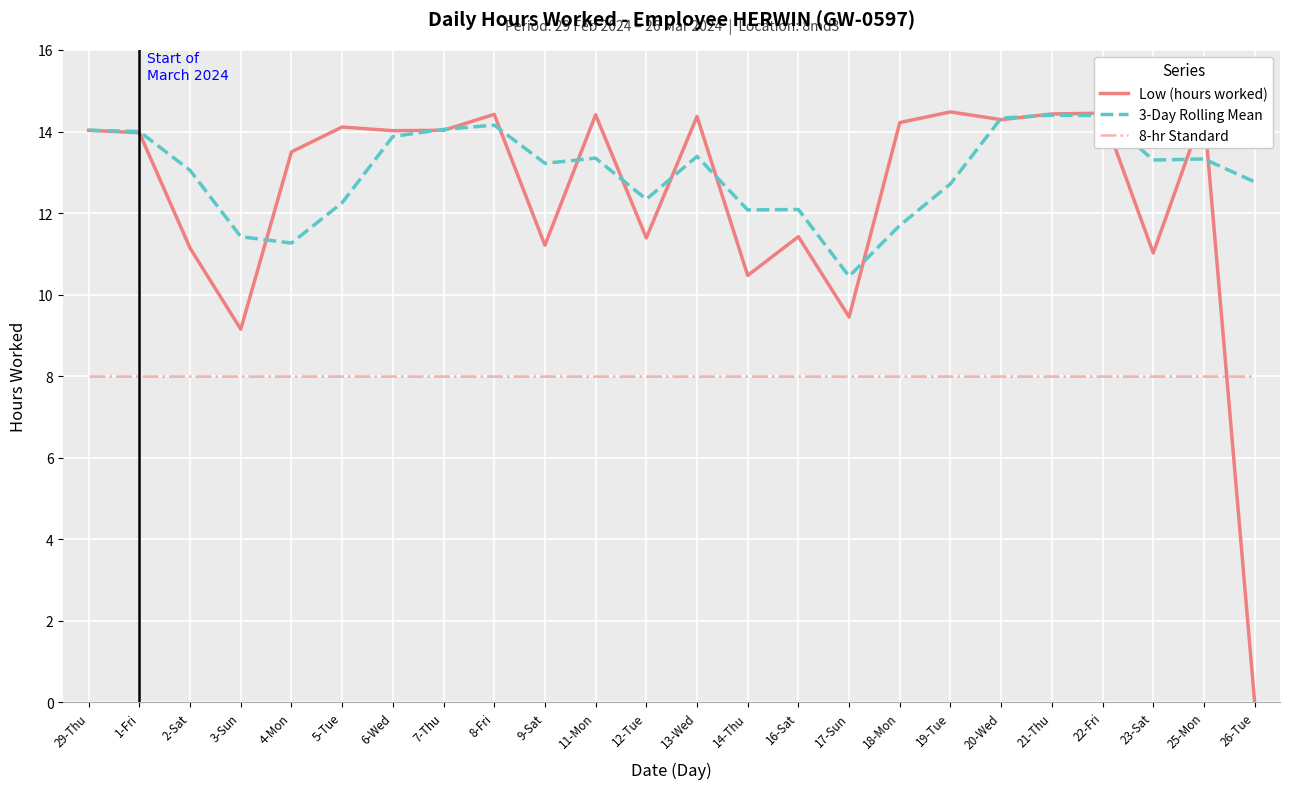

Reading right to left, transcribe all the data shown in this chart.

Low (hours worked): 0.0	14.5	11.0	14.4	14.4	14.3	14.5	14.2	9.4	11.4	10.5	14.4	11.4	14.4	11.2	14.4	14.0	14.0	14.1	13.5	9.2	11.1	14.0	14.0
3-Day Rolling Mean: 12.8	13.3	13.3	14.4	14.4	14.3	12.7	11.7	10.4	12.1	12.1	13.4	12.3	13.3	13.2	14.2	14.1	13.9	12.3	11.3	11.4	13.0	14.0	14.0
8-hr Standard: 8.0	8.0	8.0	8.0	8.0	8.0	8.0	8.0	8.0	8.0	8.0	8.0	8.0	8.0	8.0	8.0	8.0	8.0	8.0	8.0	8.0	8.0	8.0	8.0